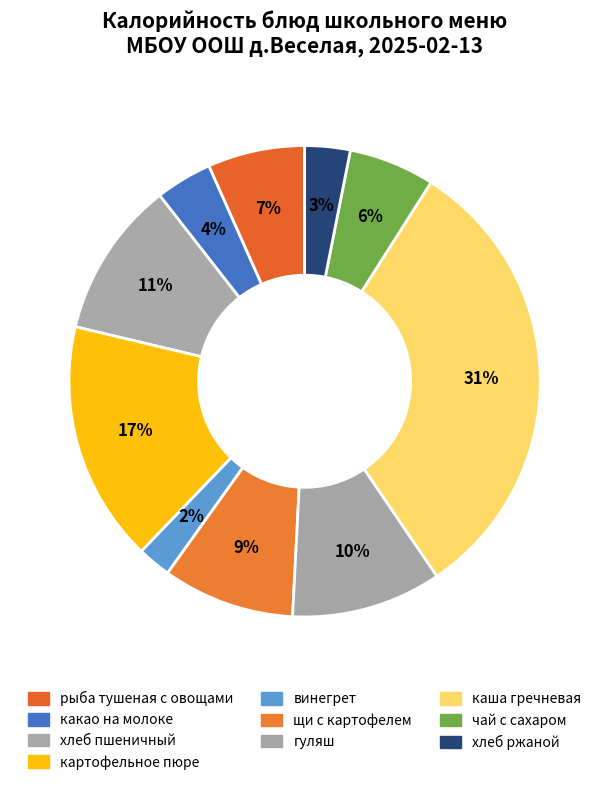

Count the number of slices in the pie.

10